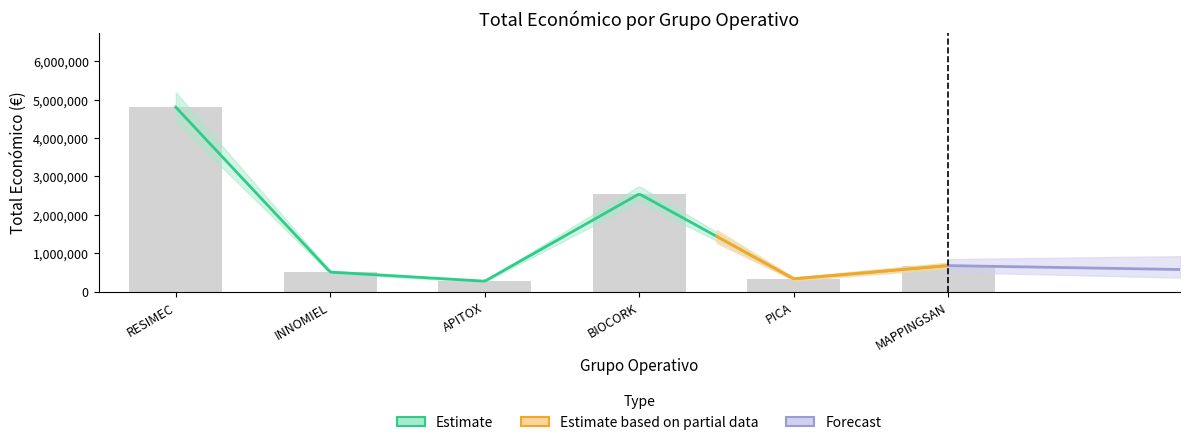

What is the ratio of the value at RESIMEC to the value at BIOCORK?

1.9